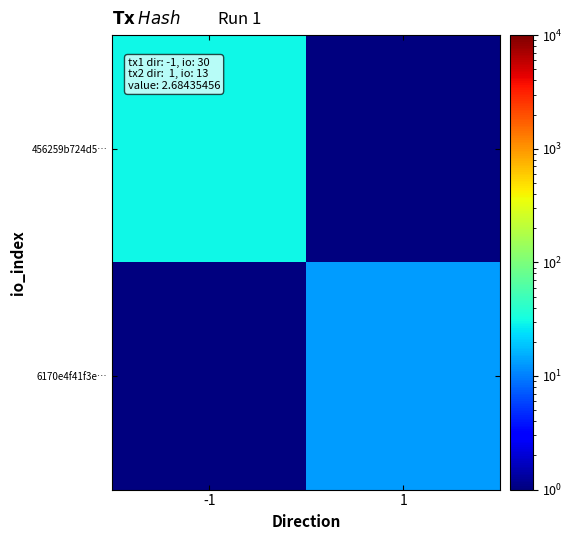

Reading right to left, what are all the values shown in this chart?

456259b724d5…: 1=0.1	-1=30.0
6170e4f41f3e…: 1=13.0	-1=0.1